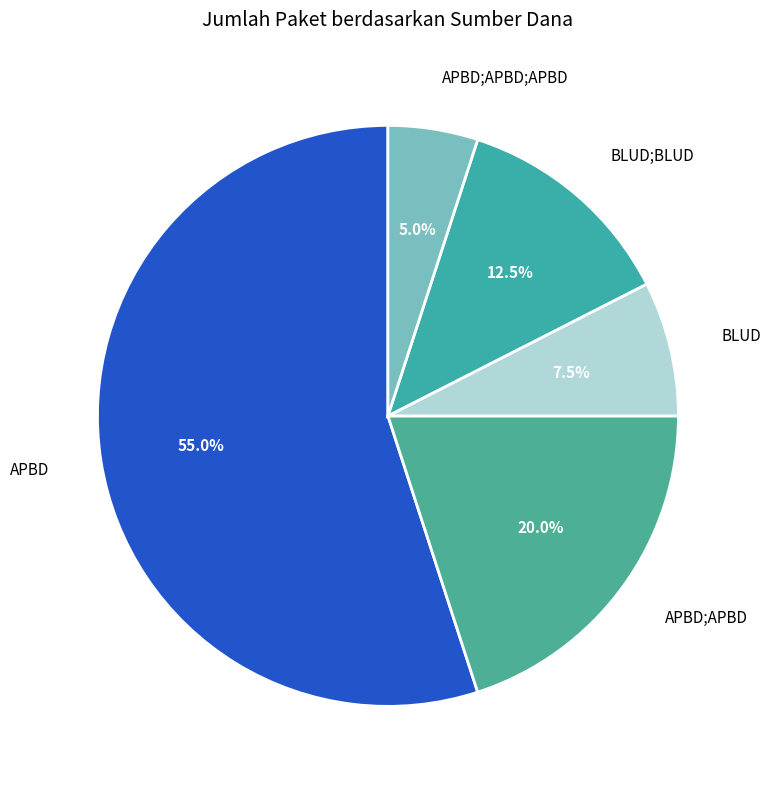

How many slices are in this pie chart?

5